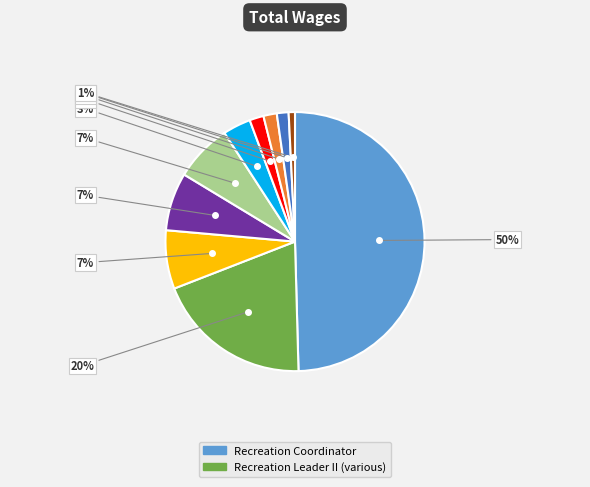

To the nearest percent, what is the average slice percentage?

10%